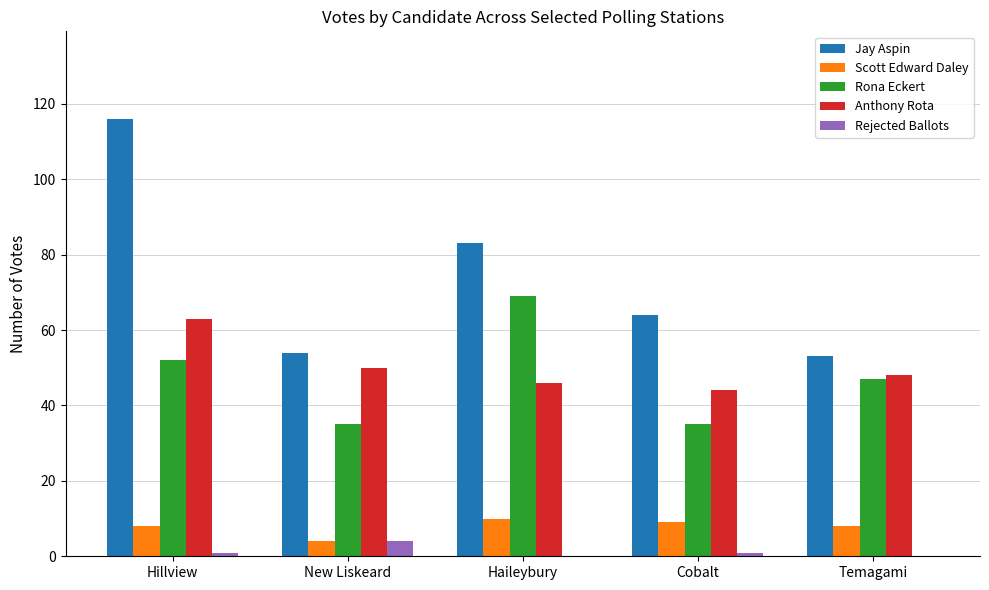

Reading left to right, what are all the values shown in this chart?

Jay Aspin: 116	54	83	64	53
Scott Edward Daley: 8	4	10	9	8
Rona Eckert: 52	35	69	35	47
Anthony Rota: 63	50	46	44	48
Rejected Ballots: 1	4	0	1	0